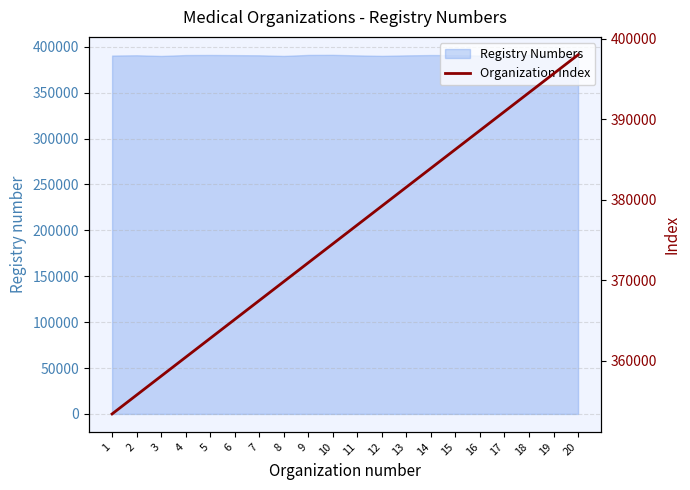

Reading left to right, transcribe all the data shown in this chart.

353392.4	355739.9	358087.3	360434.8	362782.2	365129.6	367477.1	369824.5	372172.0	374519.4	376866.8	379214.3	381561.7	383909.2	386256.6	388604.0	390951.5	393298.9	395646.4	397993.8